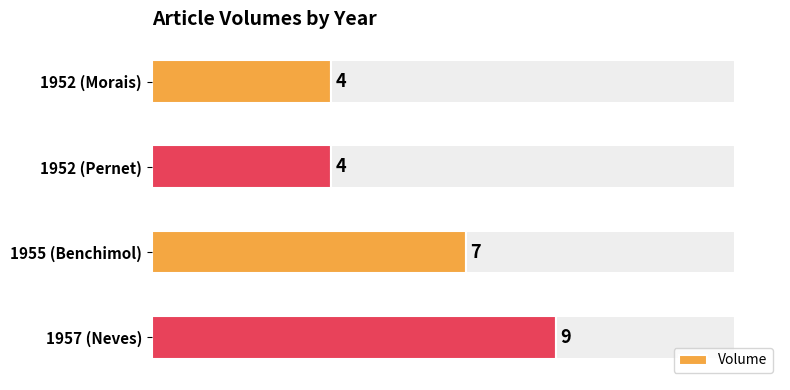

What is the minimum value shown in the chart?

4